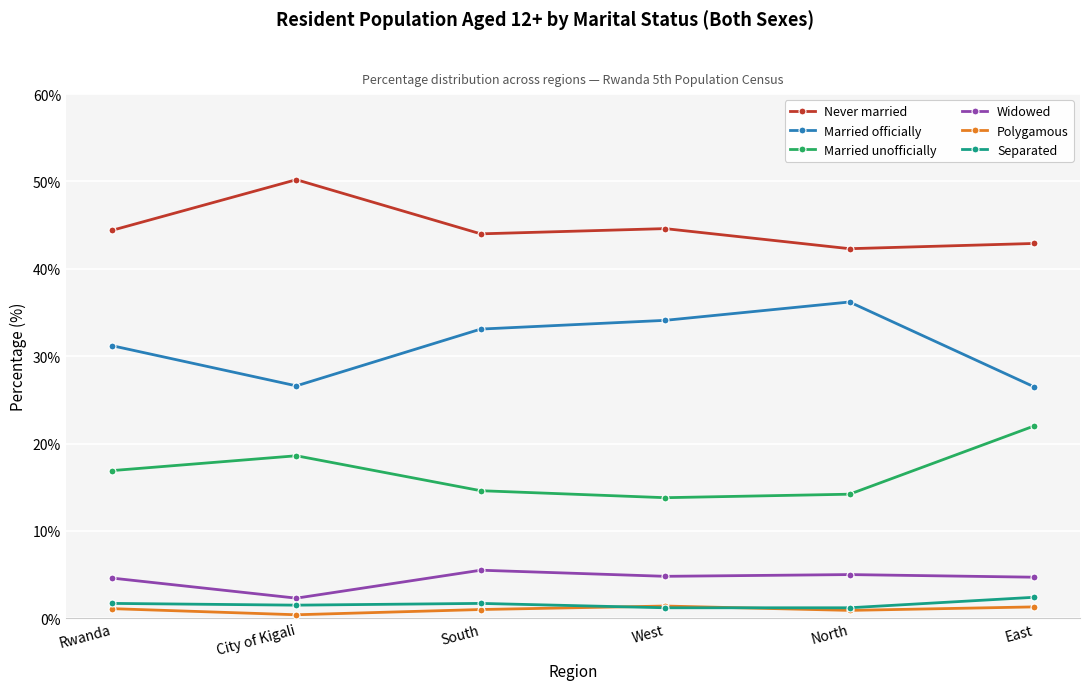

Where is the first local minimum for Widowed?

City of Kigali